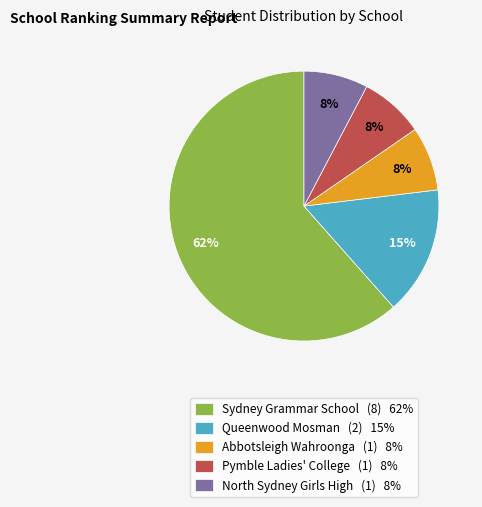

To the nearest percent, what is the average slice percentage?

20%